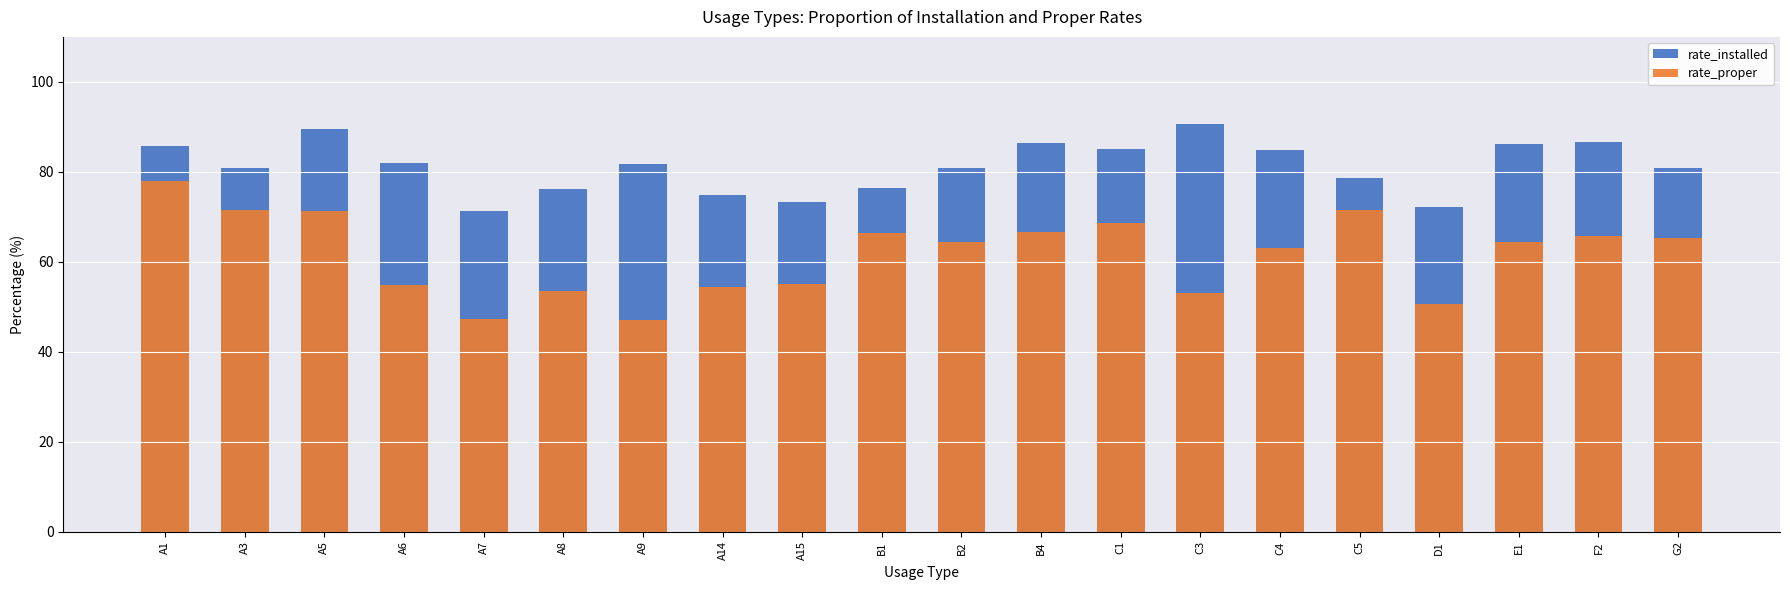

Which series has the widest spread of values?

rate_proper